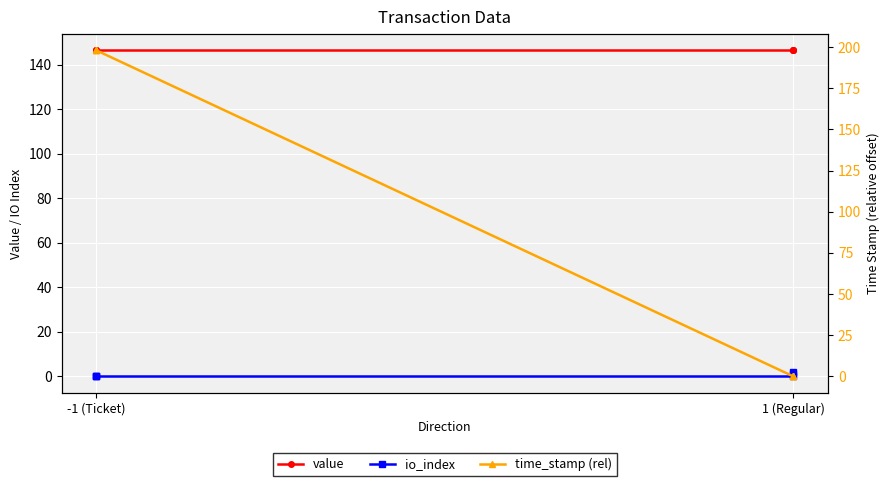

Rank the series by their maximum value, from highest to lowest.

time_stamp (rel), value, io_index